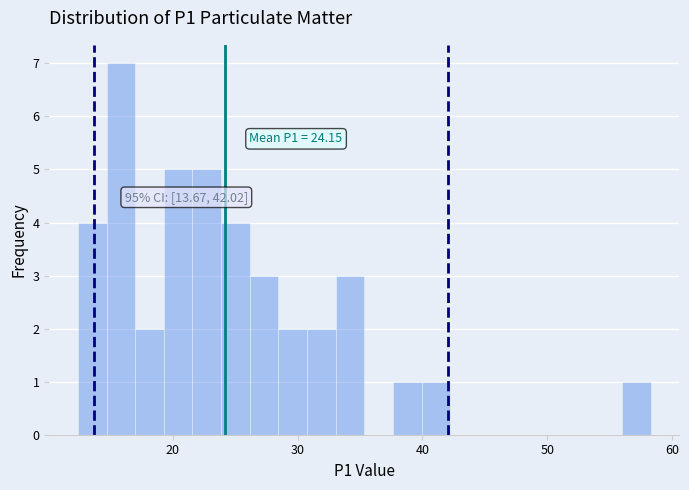

Read against the x-axis, roughly where is the centre of the tallest bar?

16